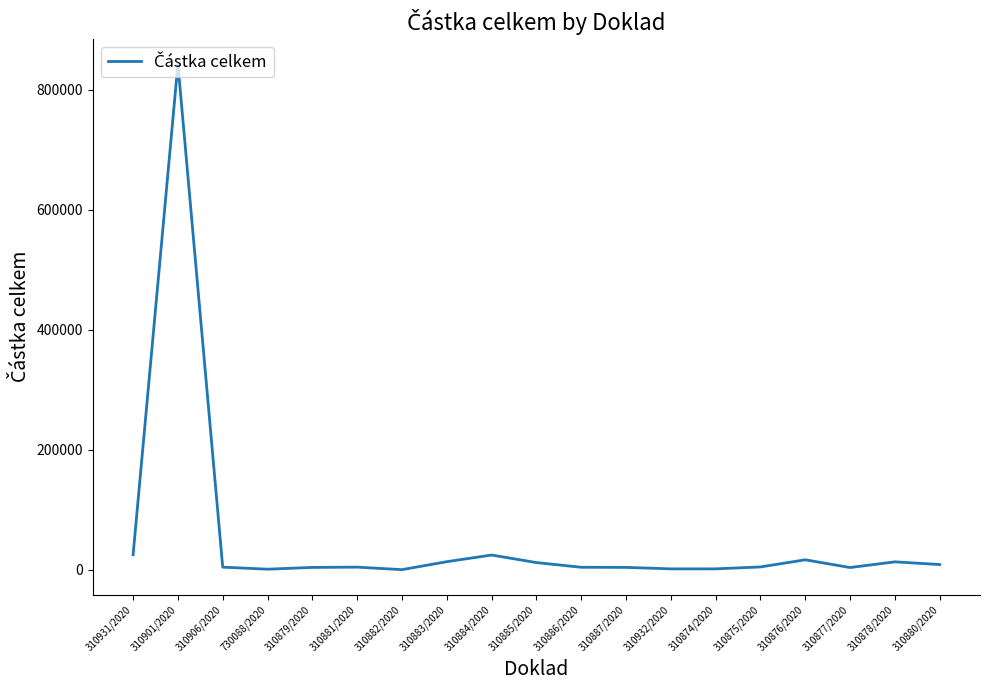

Does the chart display data point markers on the line(s)?

No